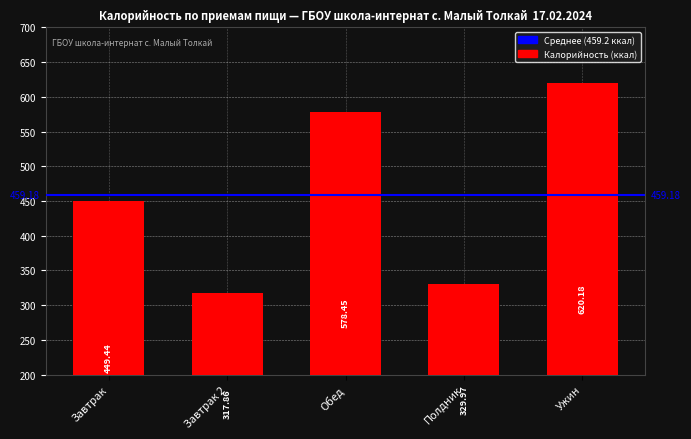

Is it true that the value at Завтрак 2 is 317.9?

True